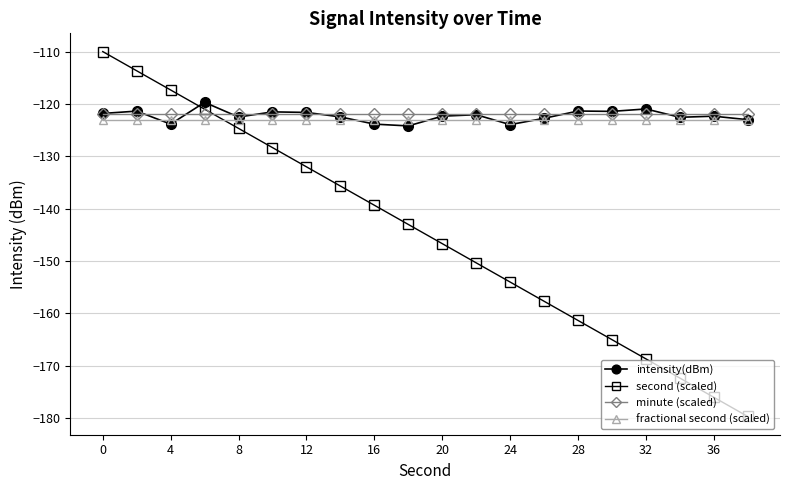

What is the value of the second (scaled) point at the 17th from the left?

-168.7